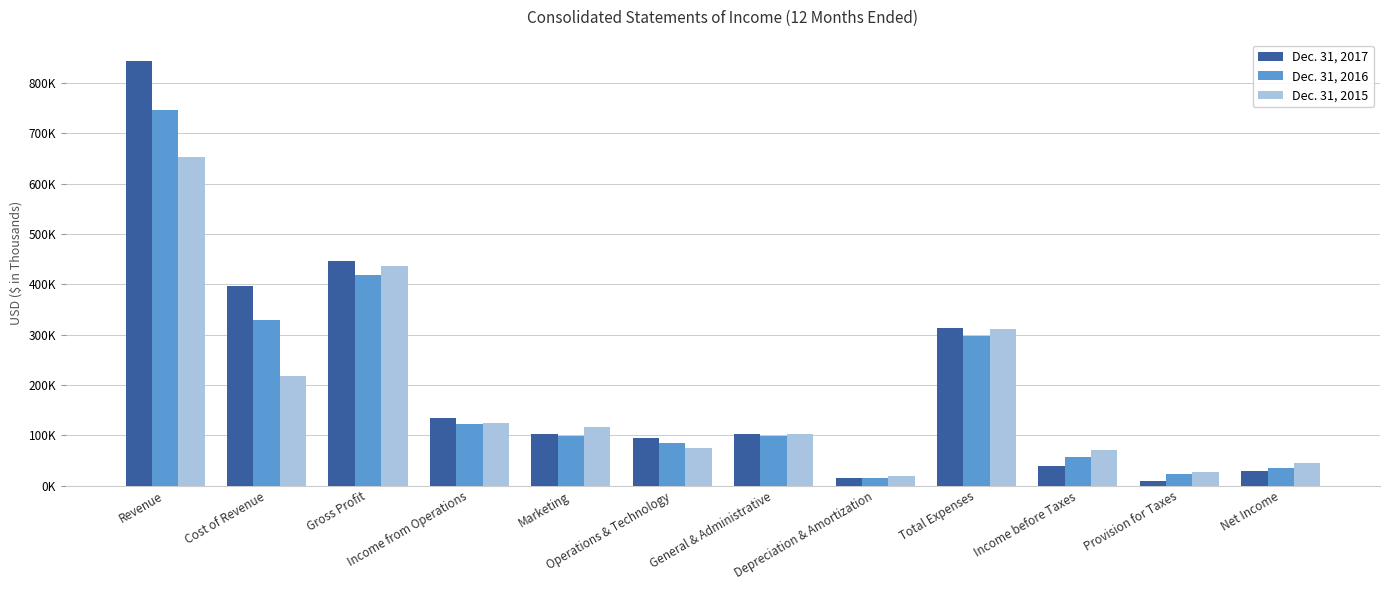

Is it true that Dec. 31, 2016 equals 55896 at Income from Operations?

False